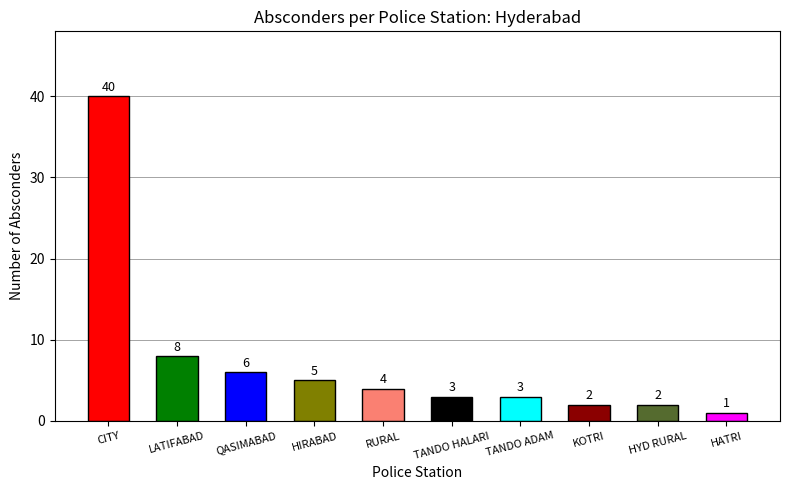

What is the ratio of the value at TANDO ADAM to the value at LATIFABAD?

0.4